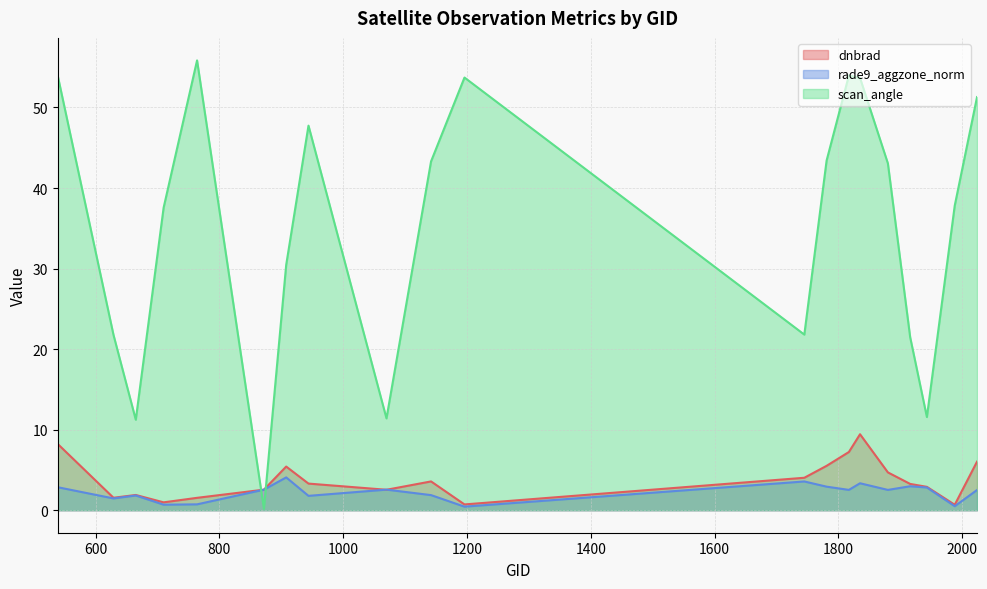

What is the total value across all series at 1142?

48.8